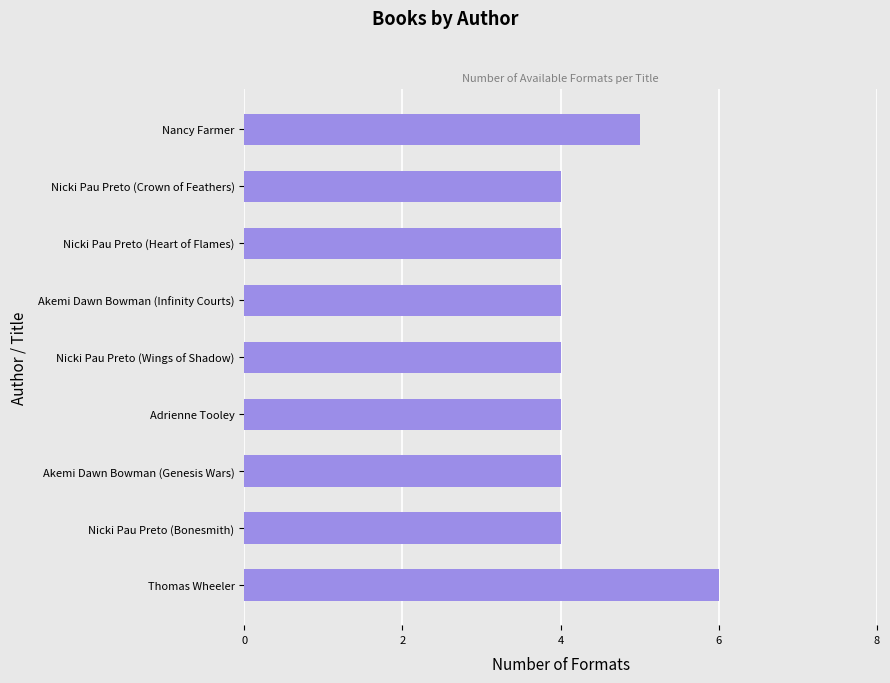

Count the values in the range 4 to 5.

8